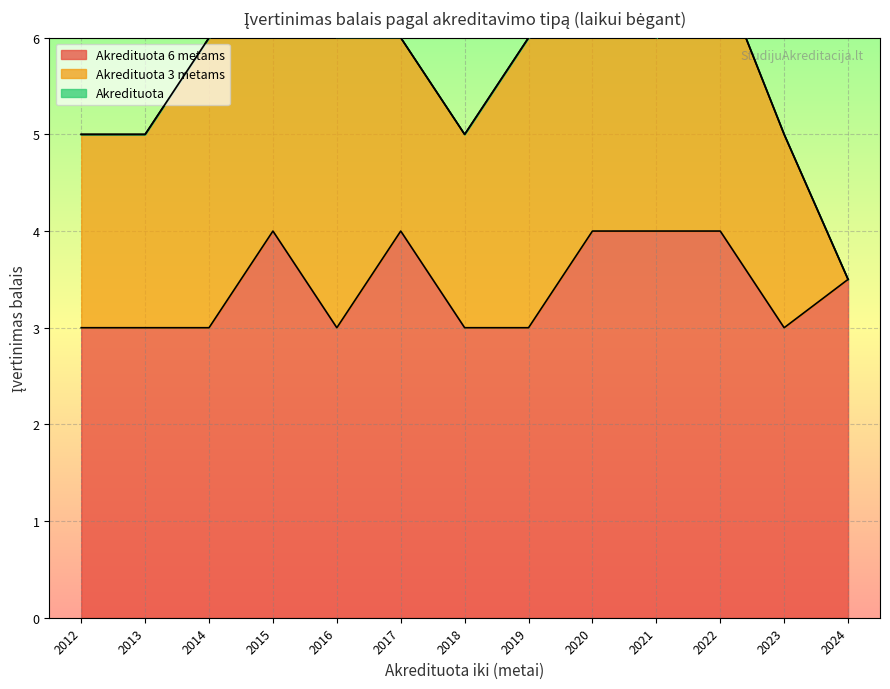

What is the difference between the maximum and minimum values in the Akredituota 6 metams series?

1.0